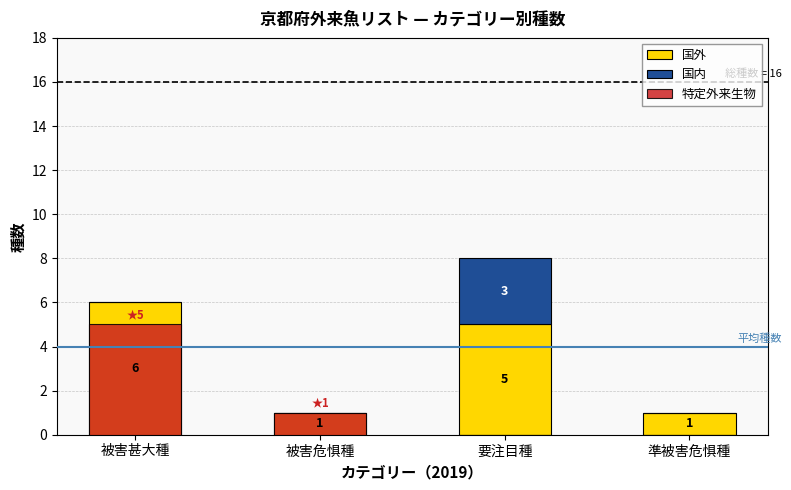

Does the chart contain any negative values?

No